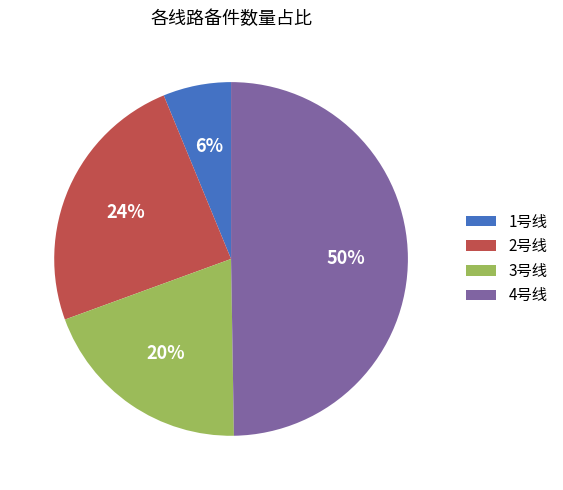

What percentage is the 3号线 slice, to the nearest percent?

20%